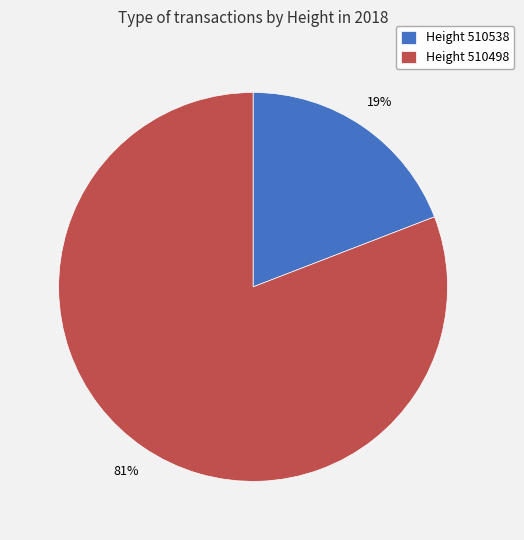

Is it true that Height 510538 is 19% of the pie?

True